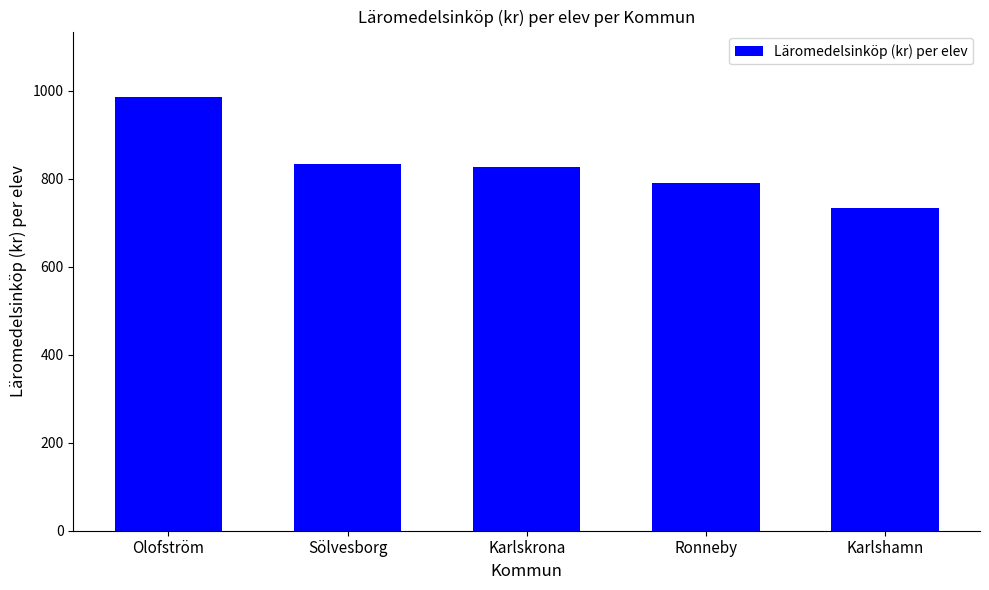

What position from the right is Karlskrona?

3